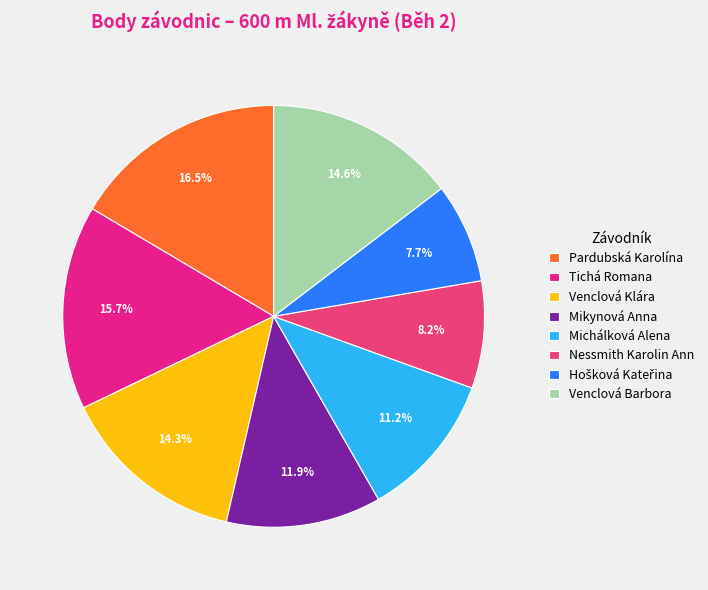

To the nearest percent, what portion does Mikynová Anna represent?

12%